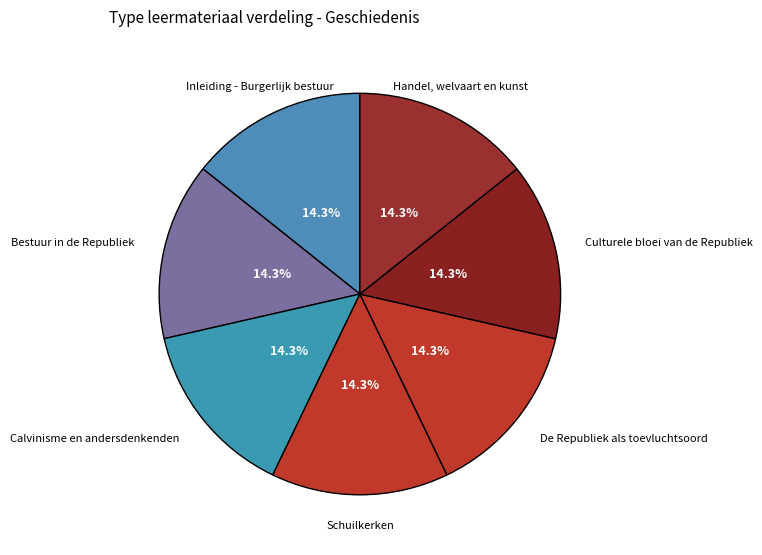

How many slices are in this pie chart?

7